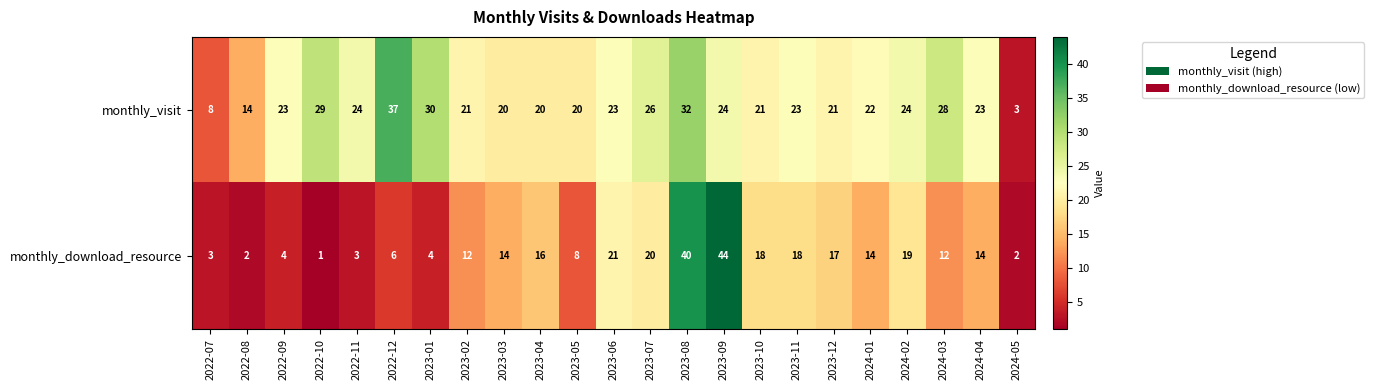

Between 2022-10 and 2023-07, which series saw the biggest shift?

monthly_download_resource